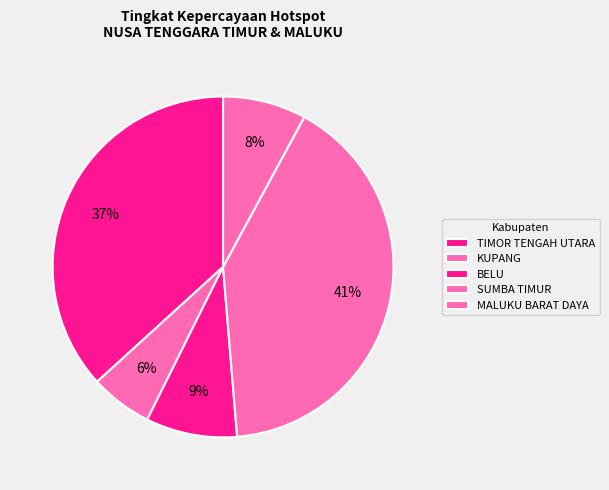

How many segments does this pie chart have?

5